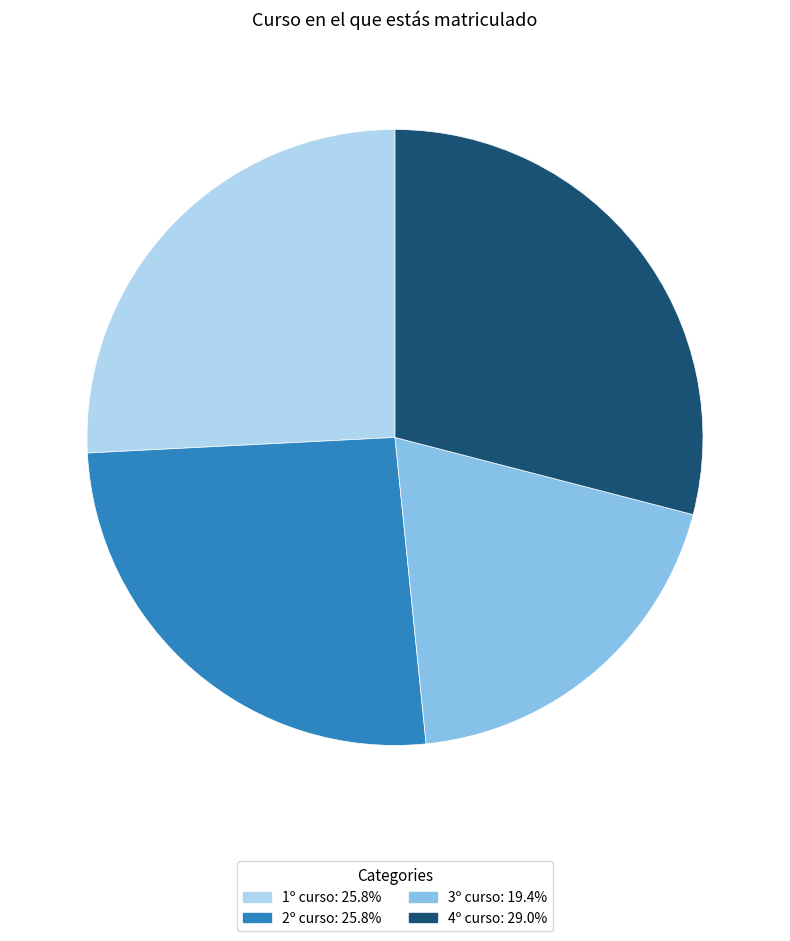

Does 4º curso: 29.0% represent more than half of the total?

No